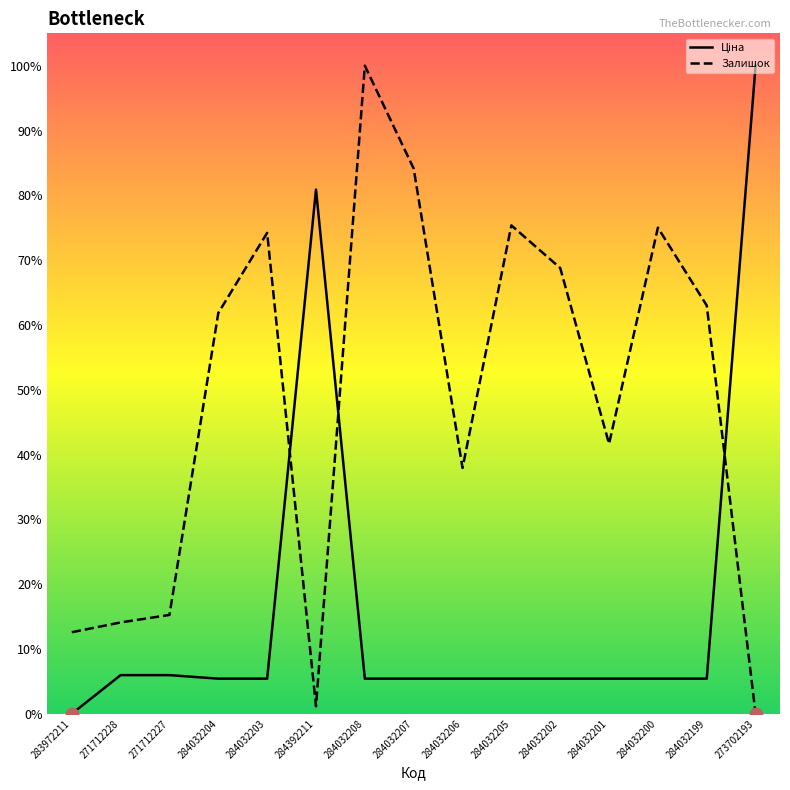

Which series contains the lowest Y value?

Ціна